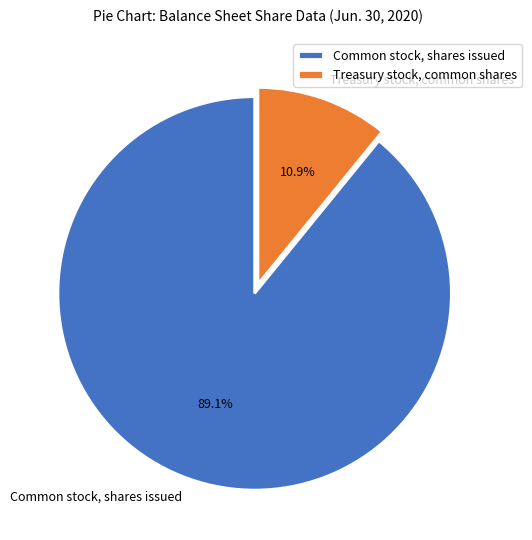

True or false: Common stock, shares issued accounts for 82% of the total.

False